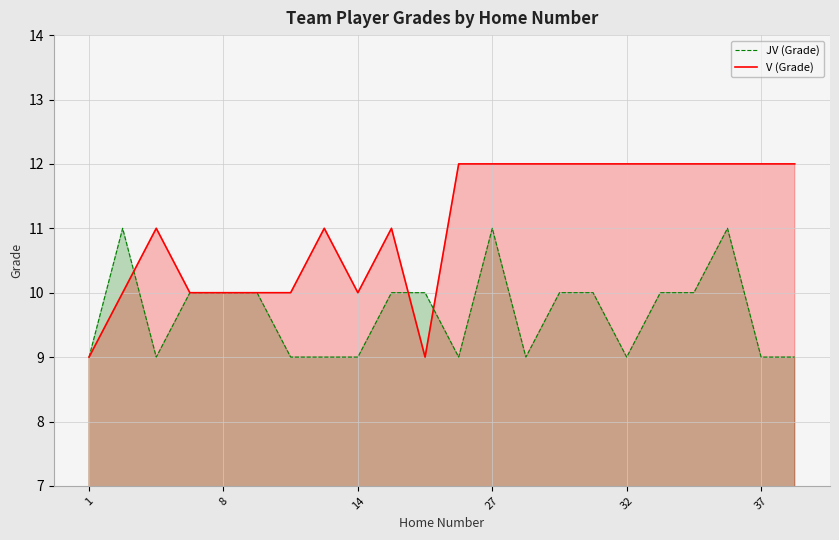

What is the highest value of the V (Grade) series?

12